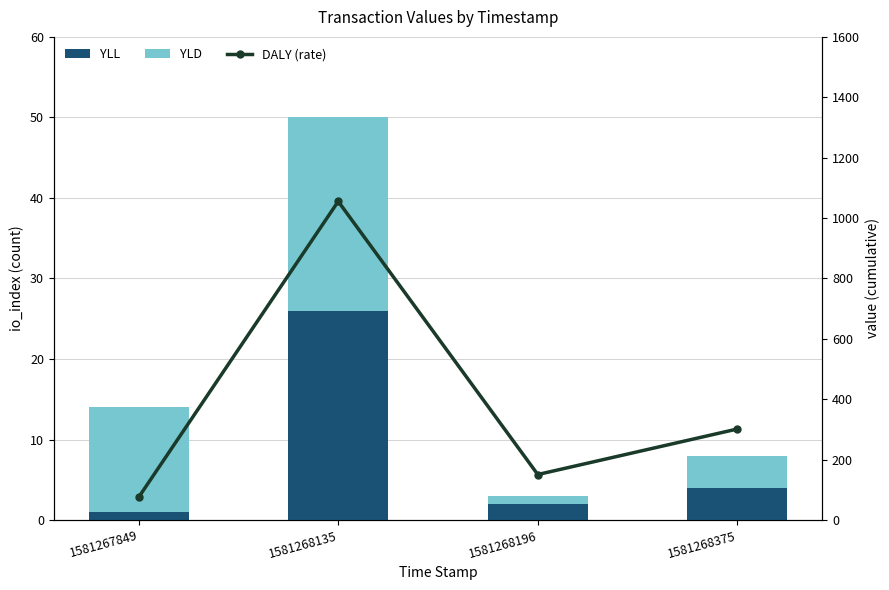

Does the chart contain any negative values?

No